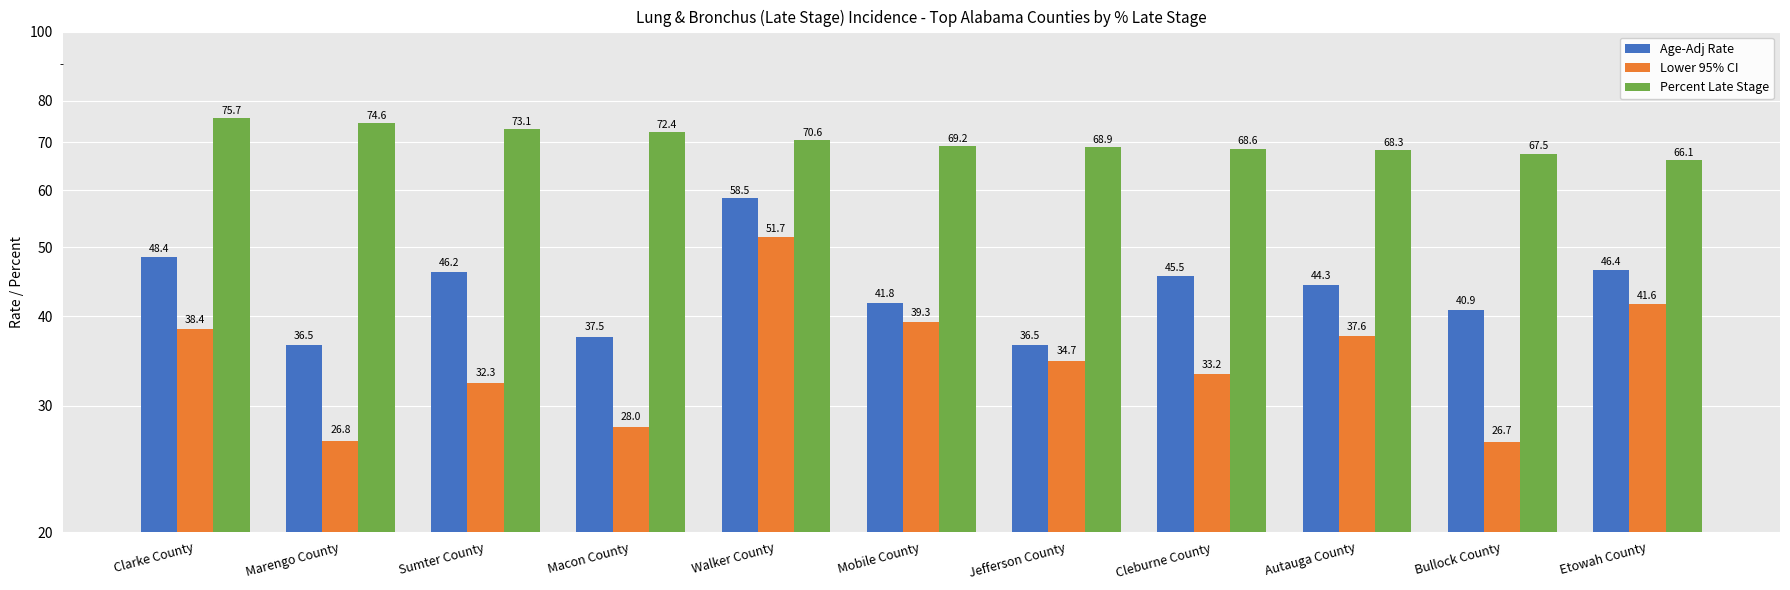

Which series has the widest spread of values?

Lower 95% CI